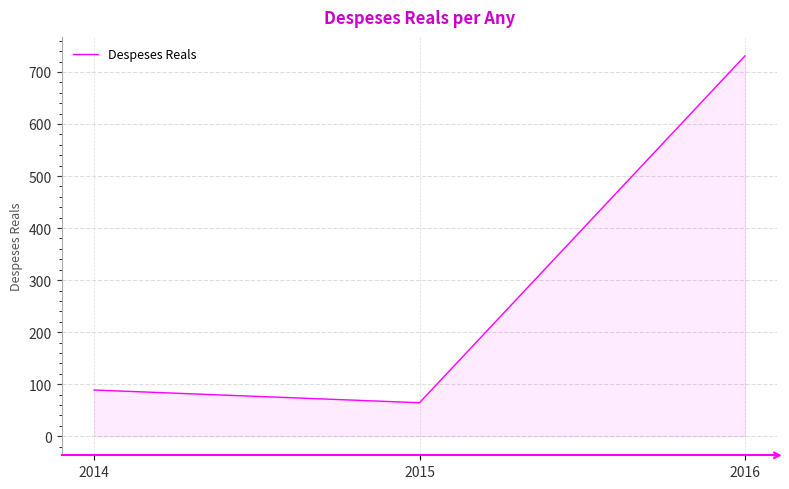

Reading left to right, extract all data points from this chart.

88.9	64.4	730.8